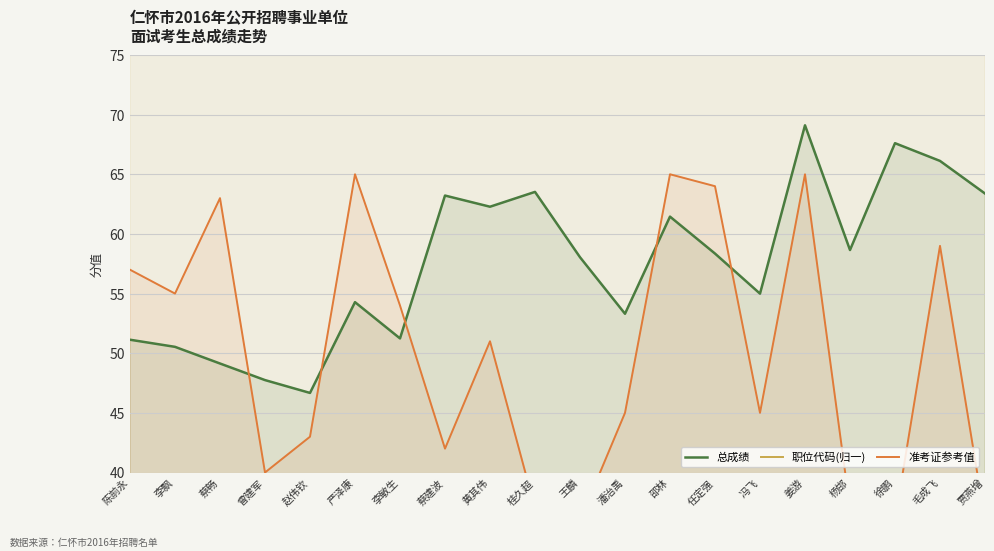

True or false: 准考证参考值 and 职位代码(归一) intersect in this chart.

False